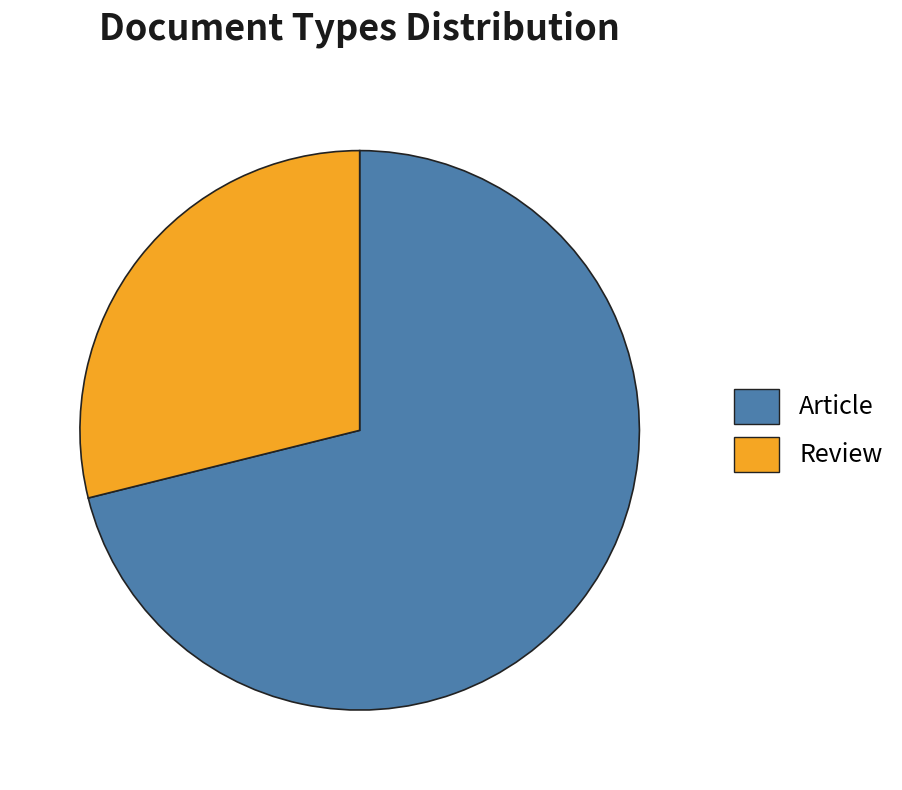

What is the largest slice in the pie chart?

Article